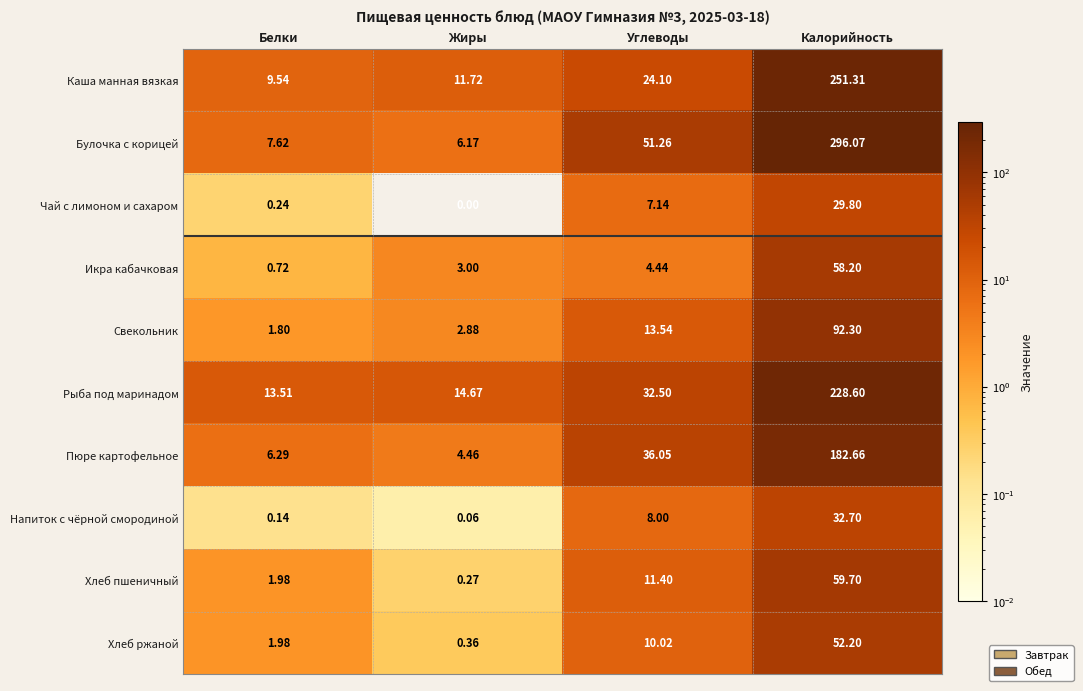

Rank the series by their maximum value, from highest to lowest.

Булочка с корицей, Каша манная вязкая, Рыба под маринадом, Пюре картофельное, Свекольник, Хлеб пшеничный, Икра кабачковая, Хлеб ржаной, Напиток с чёрной смородиной, Чай с лимоном и сахаром